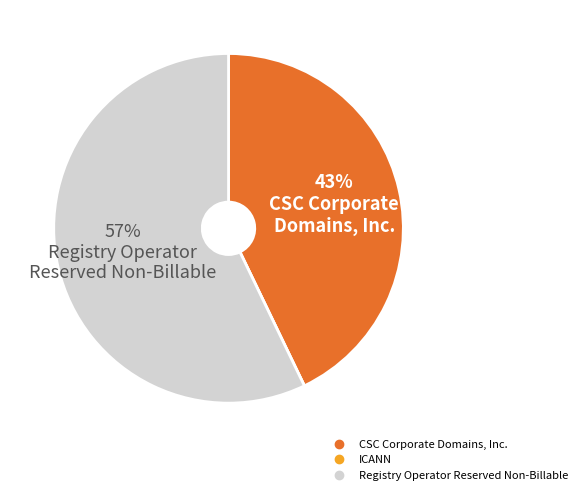

The Registry Operator Reserved Non-Billable slice represents 66% of the pie. True or false?

False